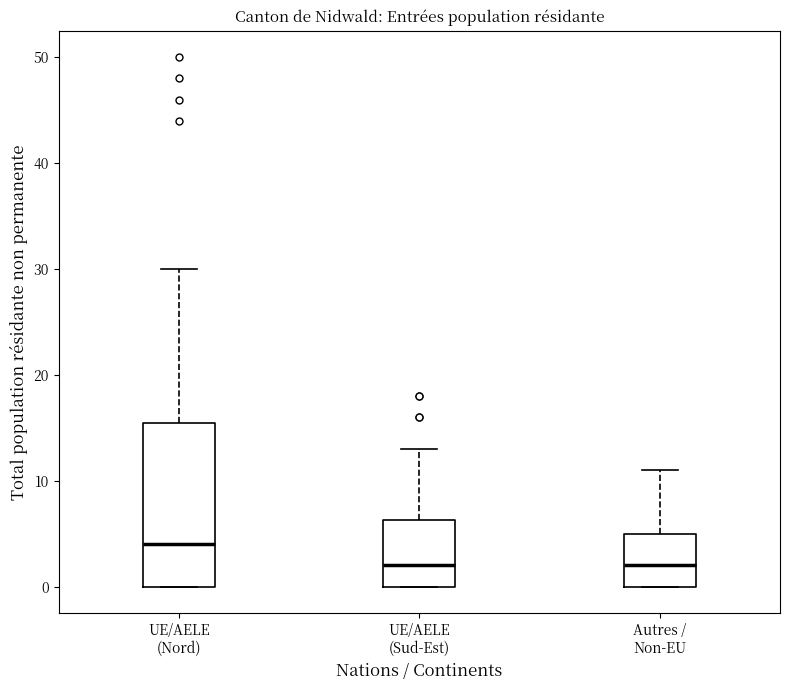

Where does the upper whisker of the box for UE/AELE (Nord) end on the y-axis? The values are not printed on the chart, so give them approximately, as read against the axis.

30